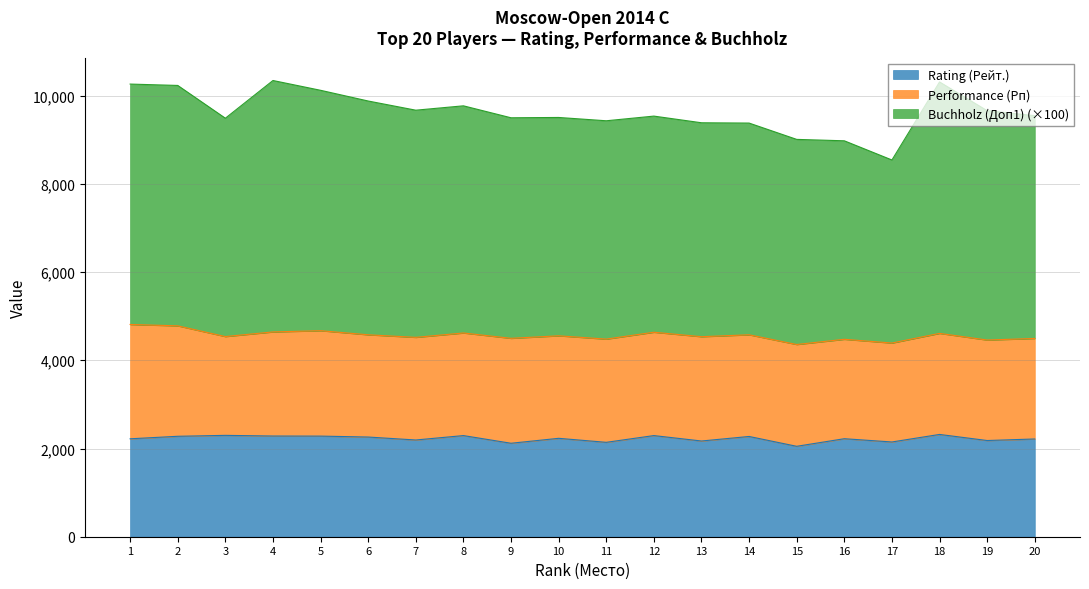

What are all the series names shown in the legend?

Rating (Рейт.), Performance (Рп), Buchholz (Доп1) (×100)